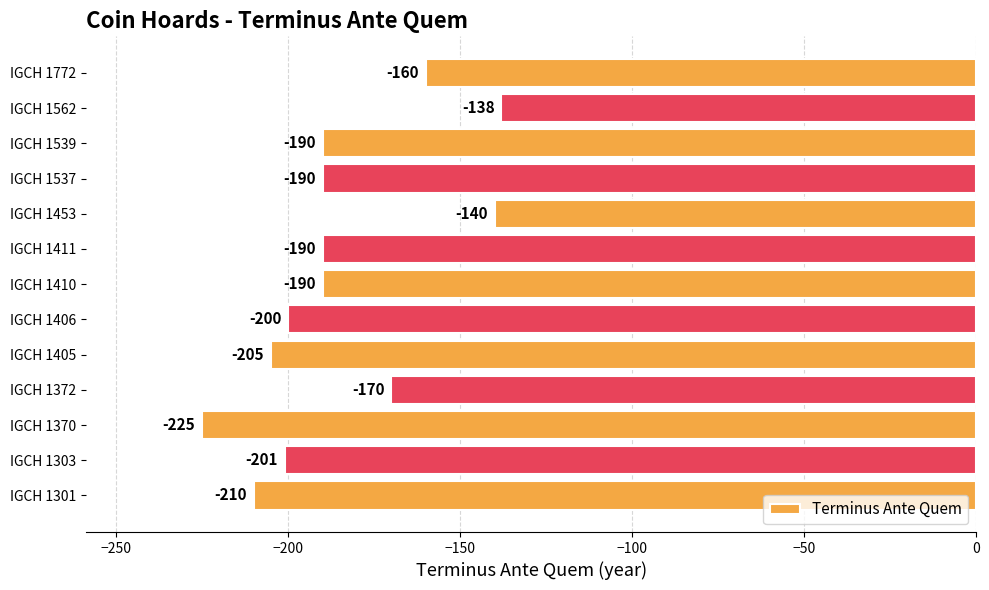

What is the maximum value shown in the chart?

-138